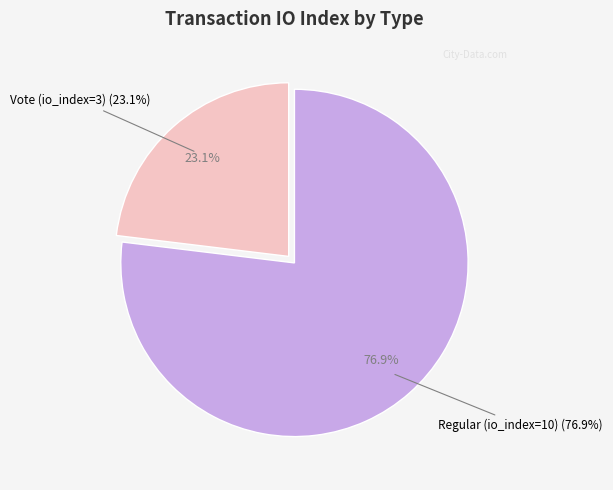

What is the smallest slice in the pie chart?

Vote (io_index=3)